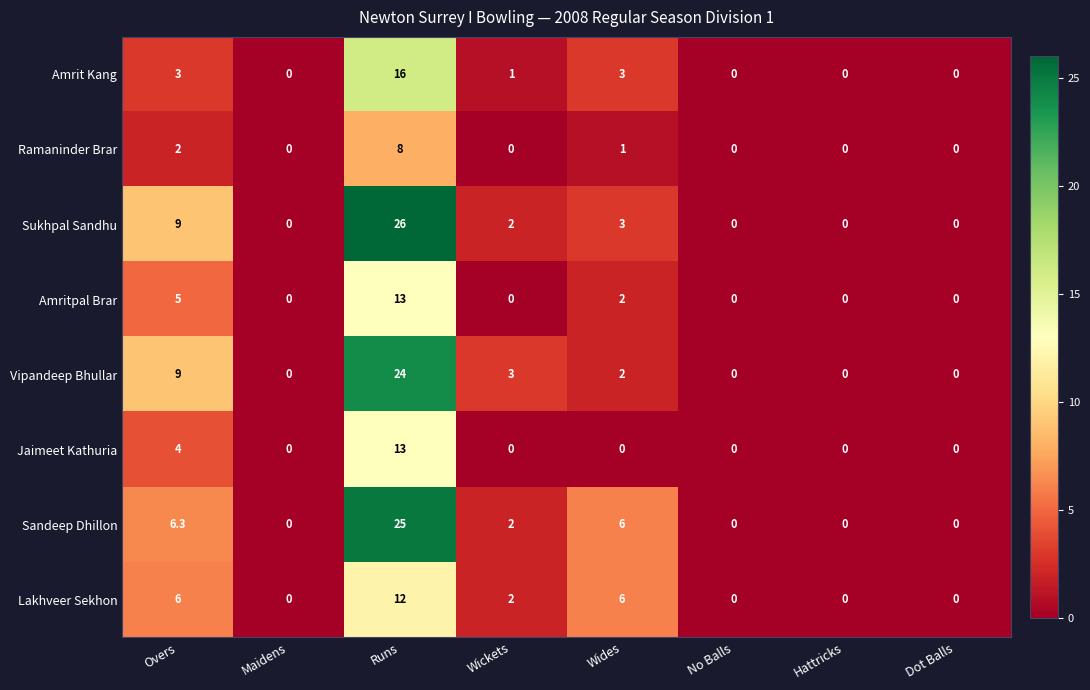

What is the sum of the Amrit Kang values at Dot Balls and Overs?

3.0